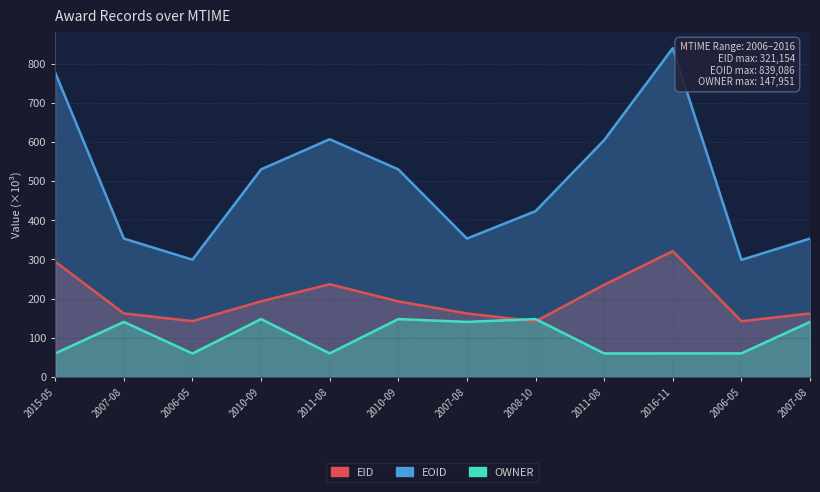

How many values in the OWNER series exceed 140?

6